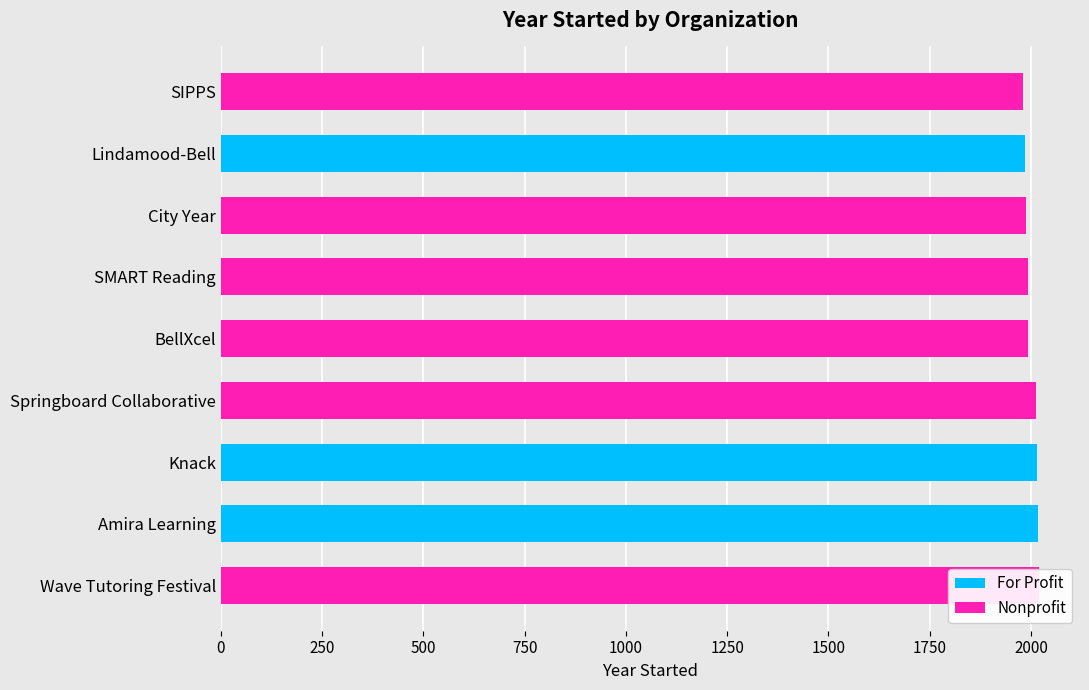

How many bars are there in total?

18